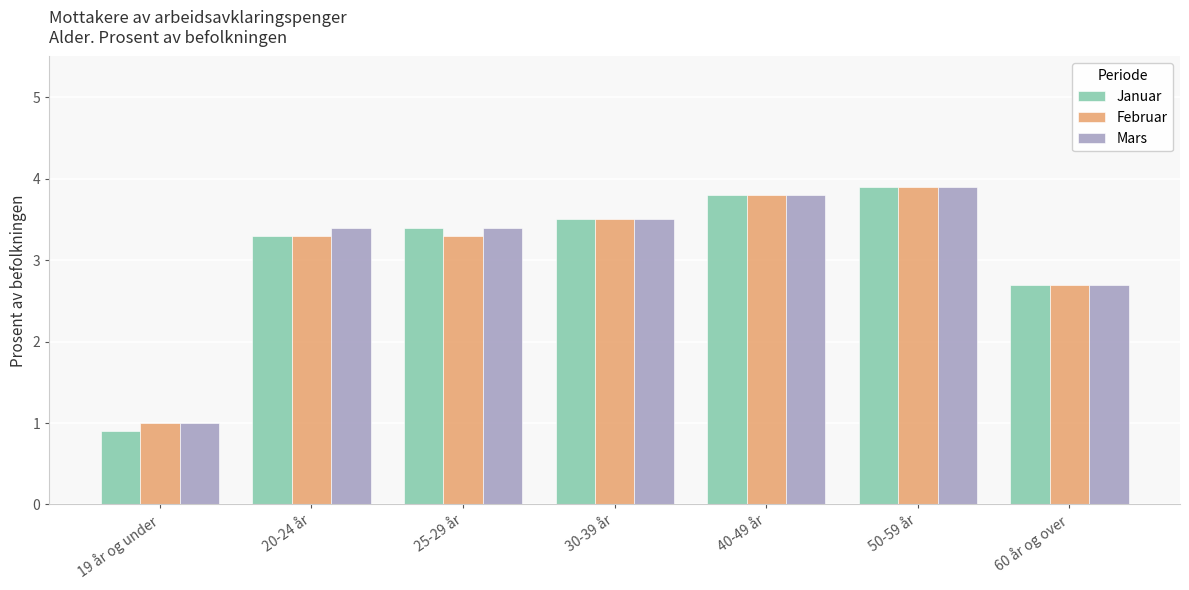

What is the difference between the maximum and second lowest values in the Januar series?

1.2